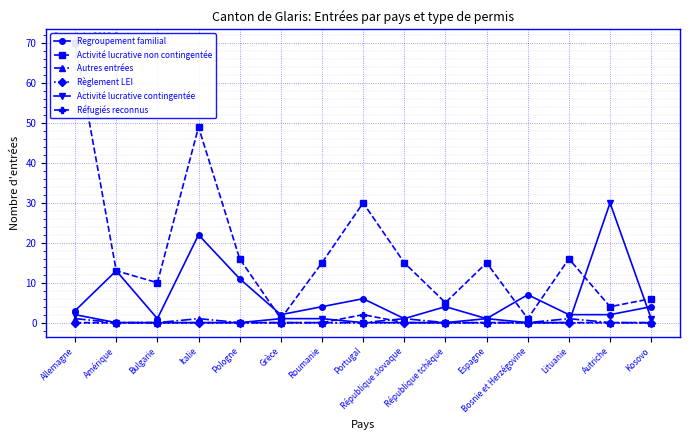

What is the label of the 9th point from the right?

Roumanie